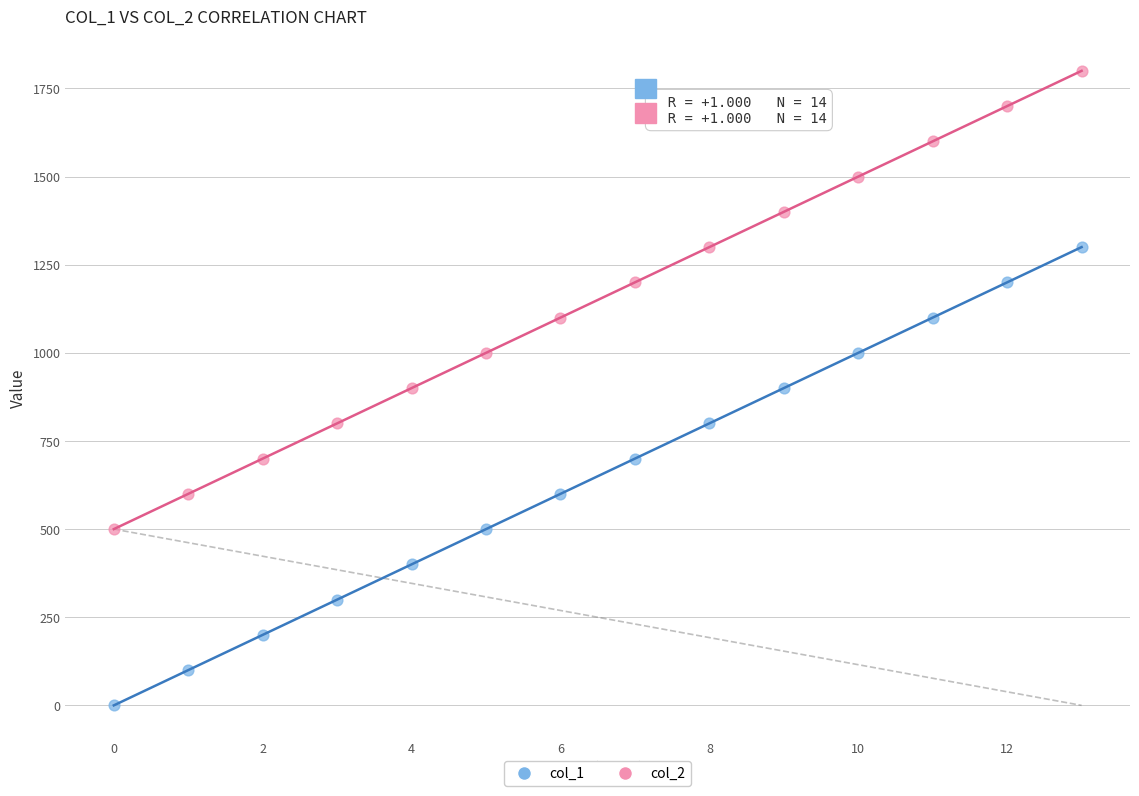

Across all data points, what is the range of Y values (max minus min)?

1800